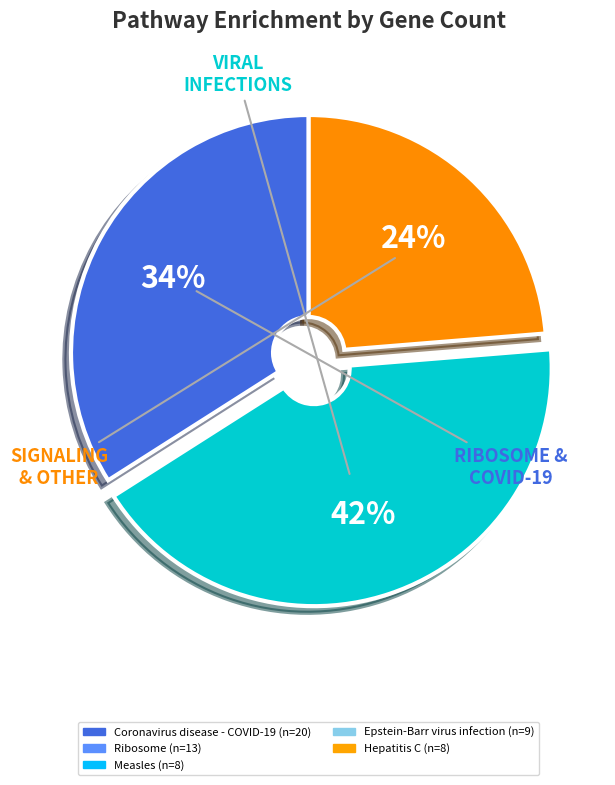

Is there any slice that represents more than half of the pie?

No